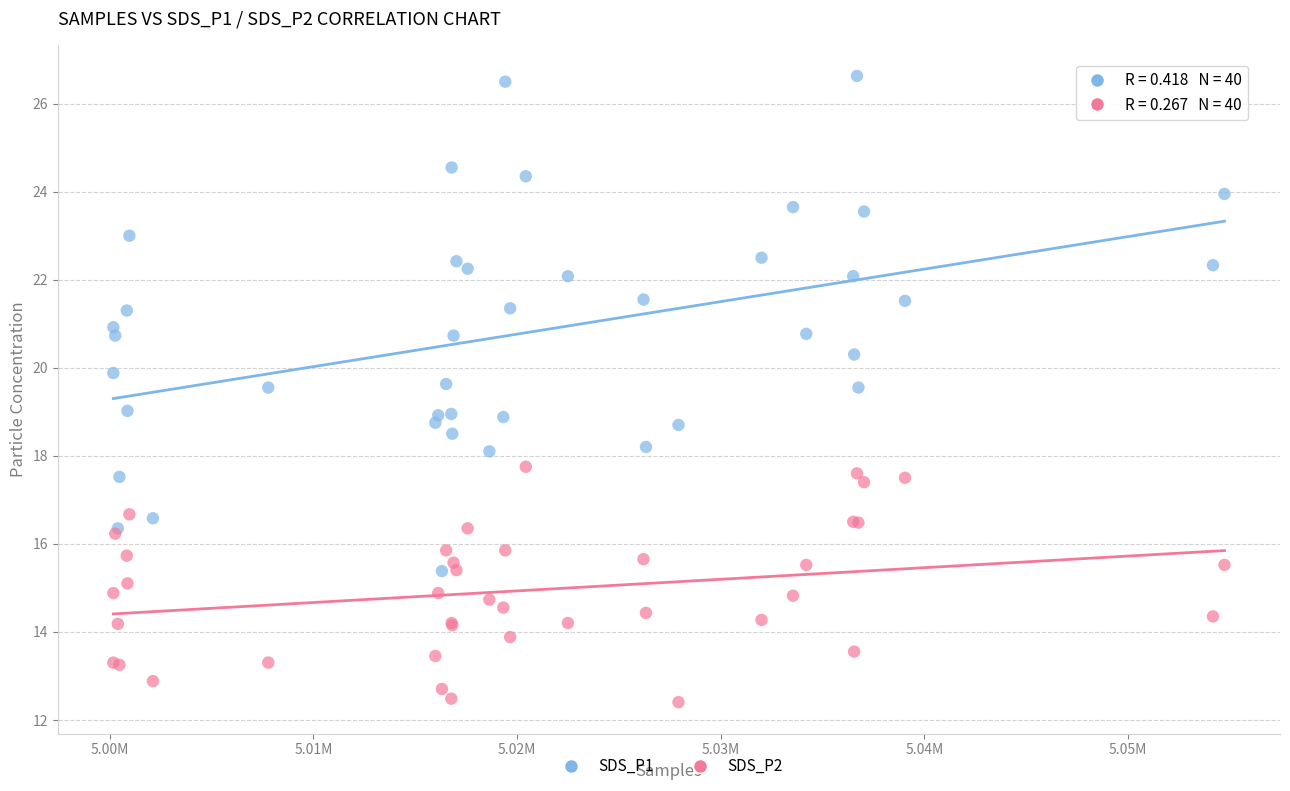

Which series contains the lowest Y value?

SDS_P2